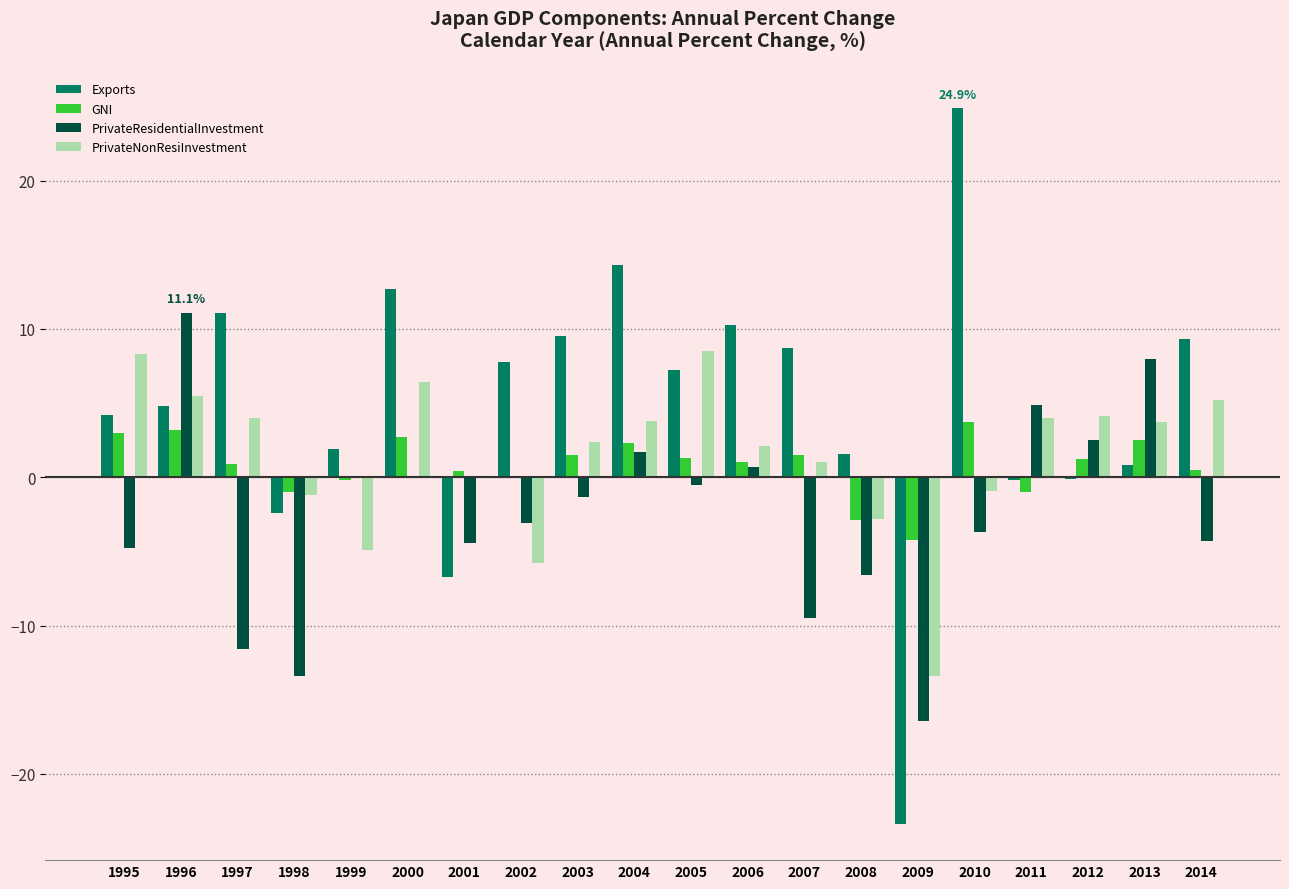

What value does the GNI series have at 2009?

-4.2